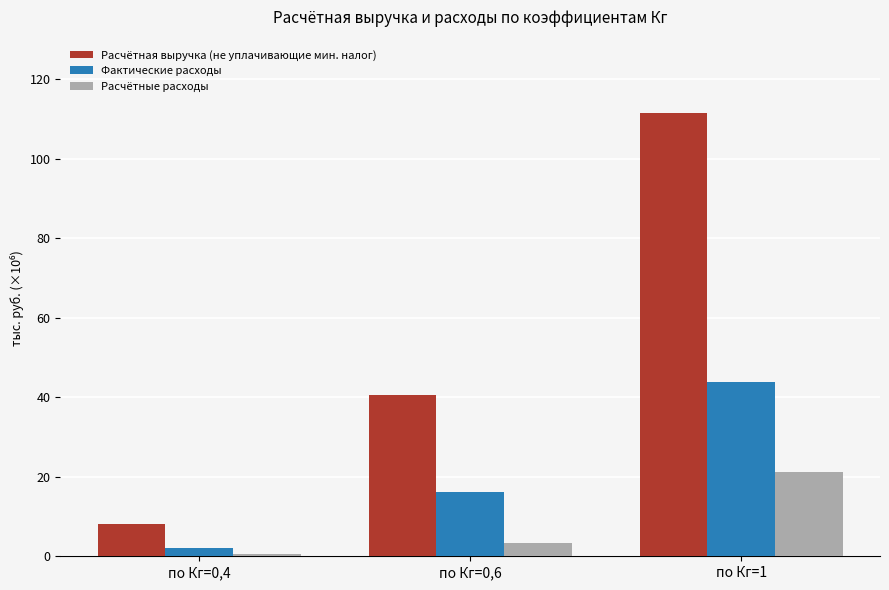

Reading left to right, extract all data points from this chart.

Расчётная выручка (не уплачивающие мин. налог): по Кг=0,4=8196819	по Кг=0,6=40468828	по Кг=1=111593886
Фактические расходы: по Кг=0,4=2193332	по Кг=0,6=16073763	по Кг=1=43821330
Расчётные расходы: по Кг=0,4=677610	по Кг=0,6=3330919	по Кг=1=21229895